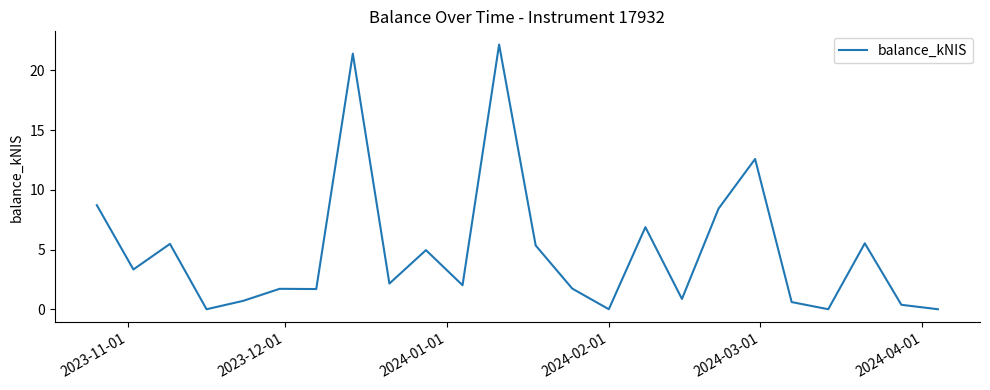

What is the difference between the maximum and minimum values?

22.2